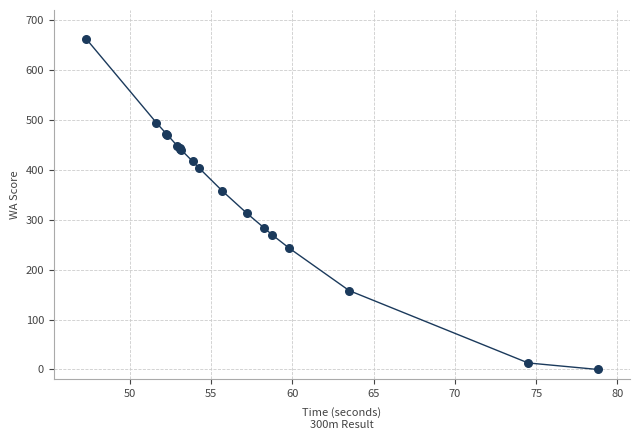

What Y value in the scatter plot is closest to 331?

313